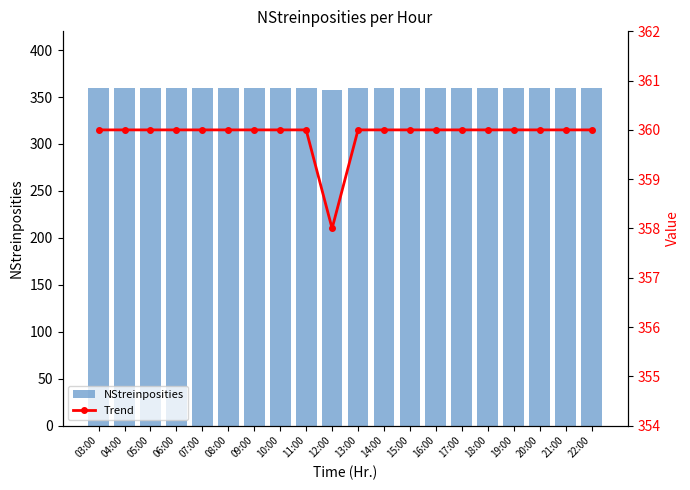

What is the label of the 12th bar from the left?

14:00